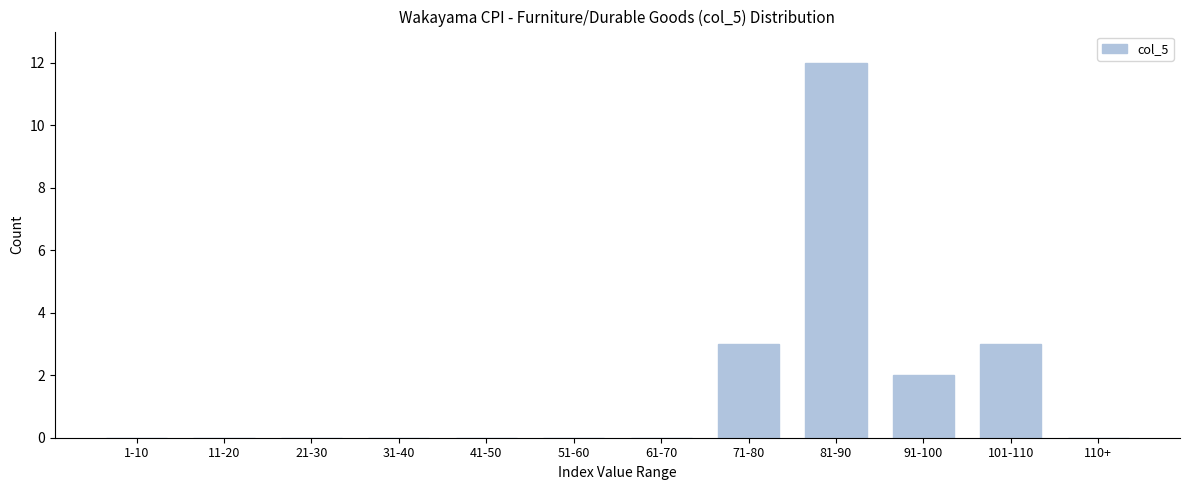

Reading left to right, extract all data points from this chart.

1-10=0	11-20=0	21-30=0	31-40=0	41-50=0	51-60=0	61-70=0	71-80=3	81-90=12	91-100=2	101-110=3	110+=0